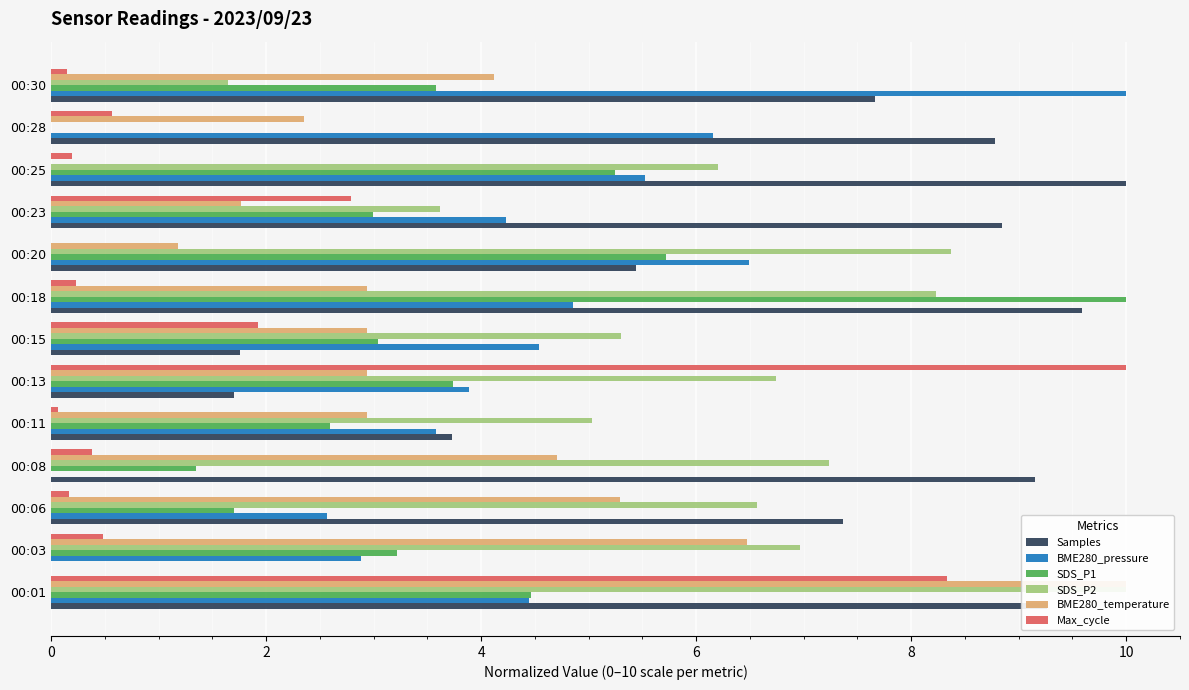

Reading right to left, list all the values displayed in this chart.

Samples: 7.7	8.8	10.0	8.8	5.4	9.6	1.8	1.7	3.7	9.1	7.4	0.0	9.3
BME280_pressure: 10.0	6.2	5.5	4.2	6.5	4.9	4.5	3.9	3.6	0.0	2.6	2.9	4.4
SDS_P1: 3.6	0.0	5.2	3.0	5.7	10.0	3.0	3.7	2.6	1.4	1.7	3.2	4.5
SDS_P2: 1.6	0.0	6.2	3.6	8.4	8.2	5.3	6.7	5.0	7.2	6.6	7.0	10.0
BME280_temperature: 4.1	2.4	0.0	1.8	1.2	2.9	2.9	2.9	2.9	4.7	5.3	6.5	10.0
Max_cycle: 0.1	0.6	0.2	2.8	0.0	0.2	1.9	10.0	0.1	0.4	0.2	0.5	8.3